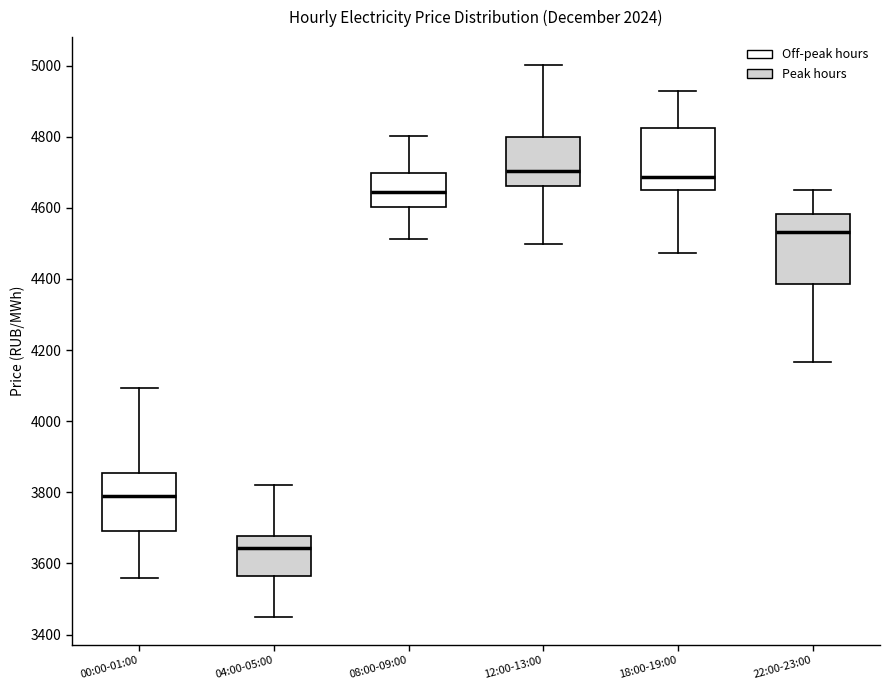

Which box is the tallest, from its lower edge to its upper edge?

22:00-23:00